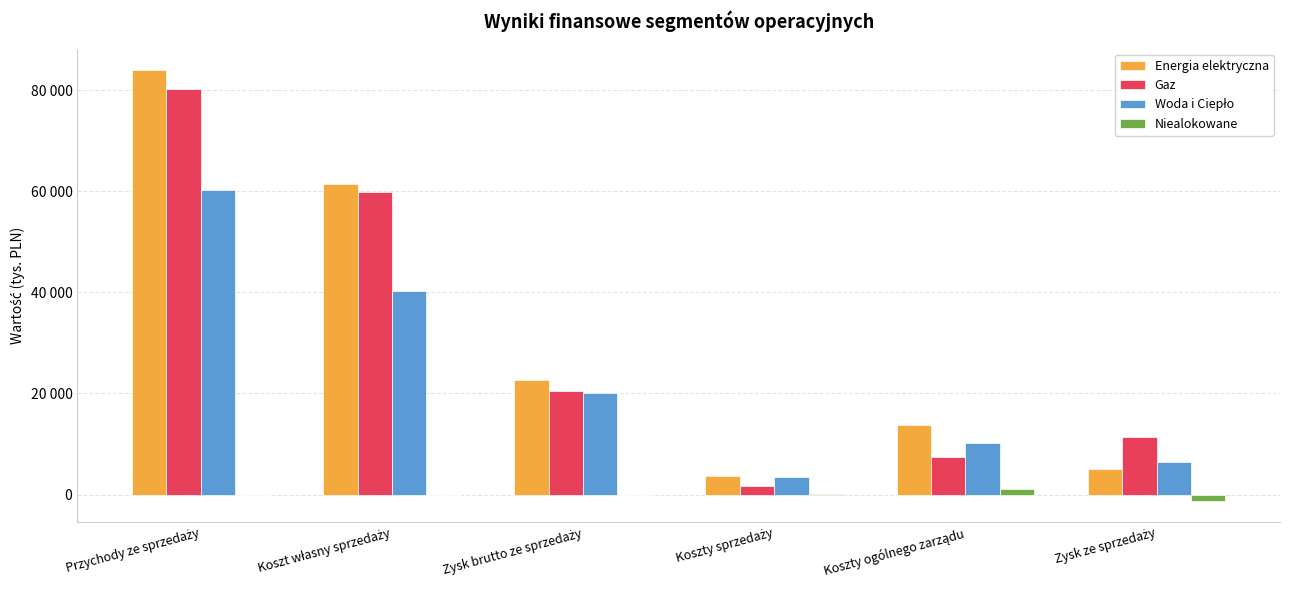

What is the total value across all series at Zysk ze sprzedaży?

21574